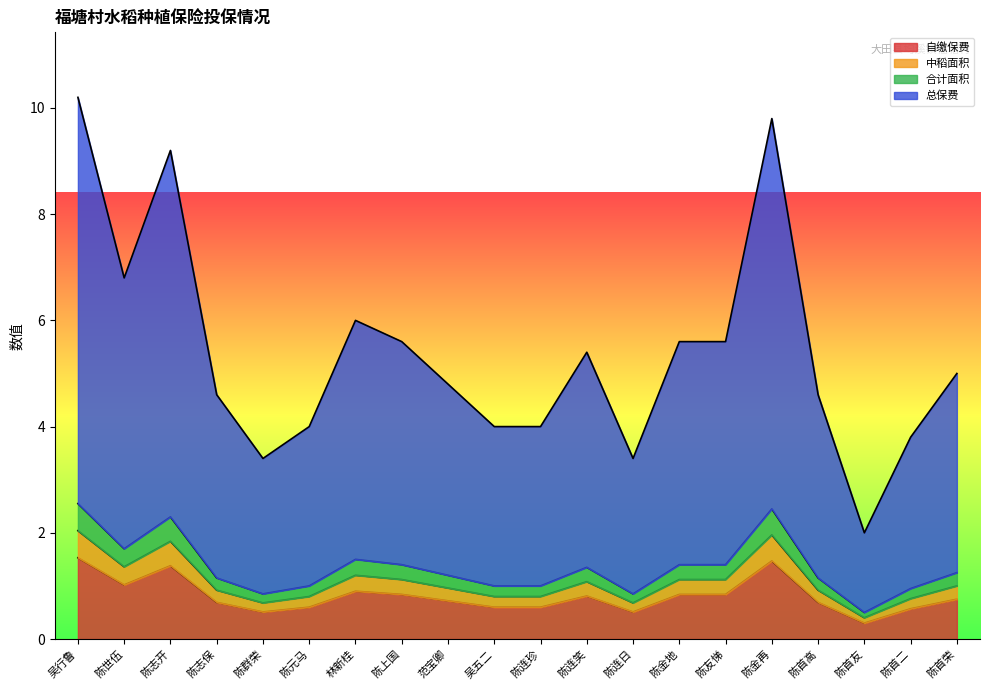

Which series changed the most between 陈连珍 and 陈首友?

总保费